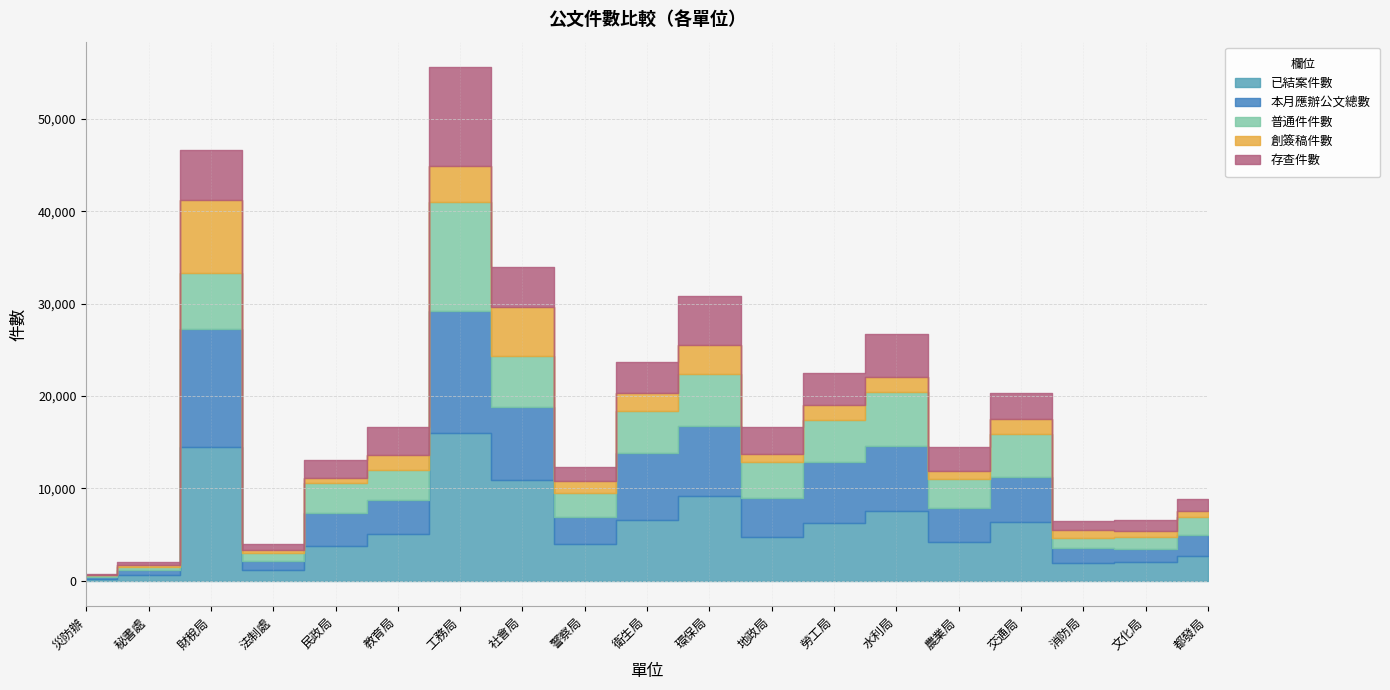

At how many categories does at least one series exceed 4934?

9